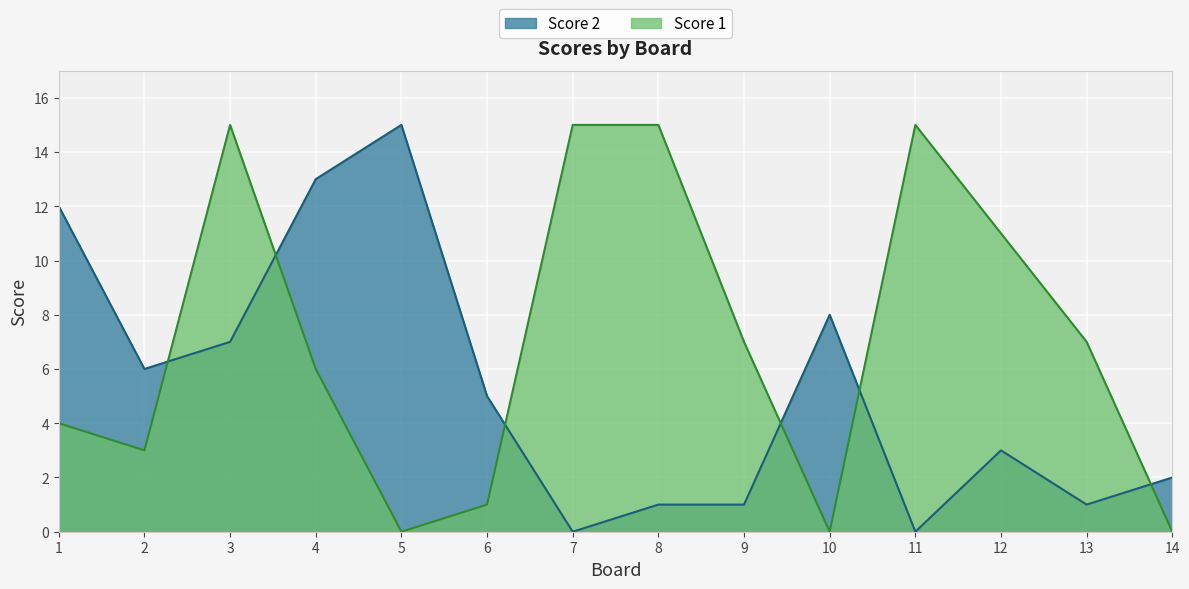

The Score 2 series shows 8 at 2. True or false?

False